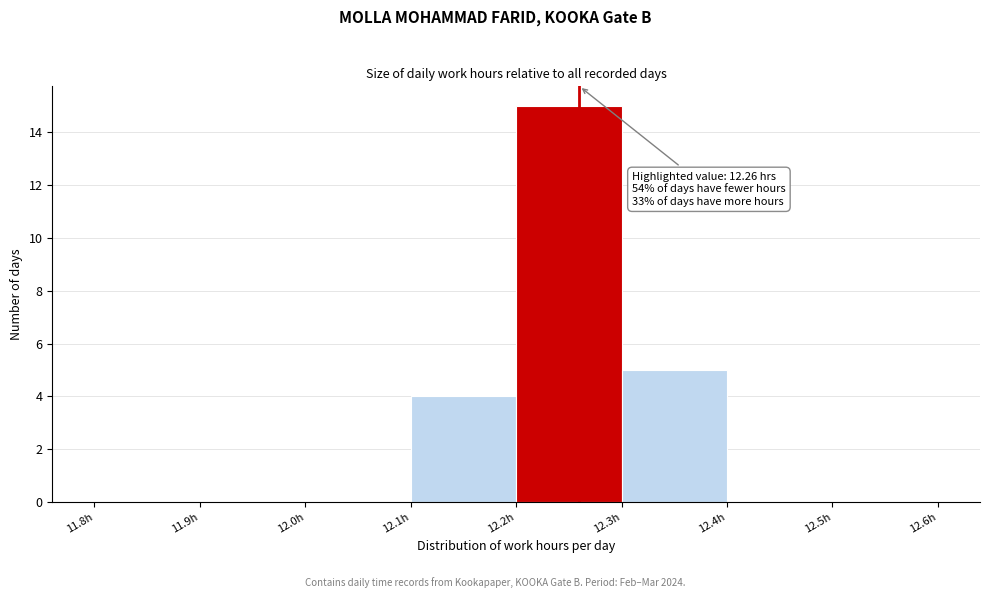

Over which range of the x-axis is the bar tallest?

12.2 to 12.3